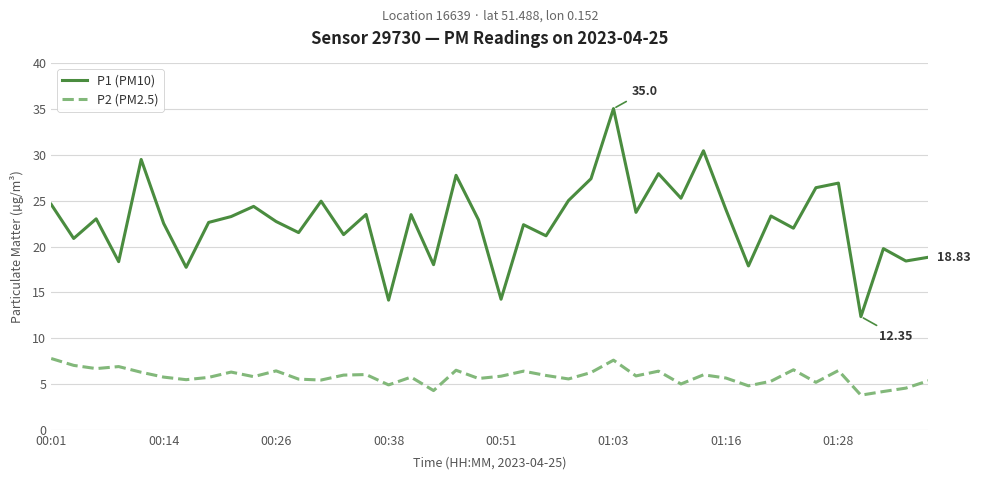

True or false: P1 (PM10) and P2 (PM2.5) cross at least once.

False